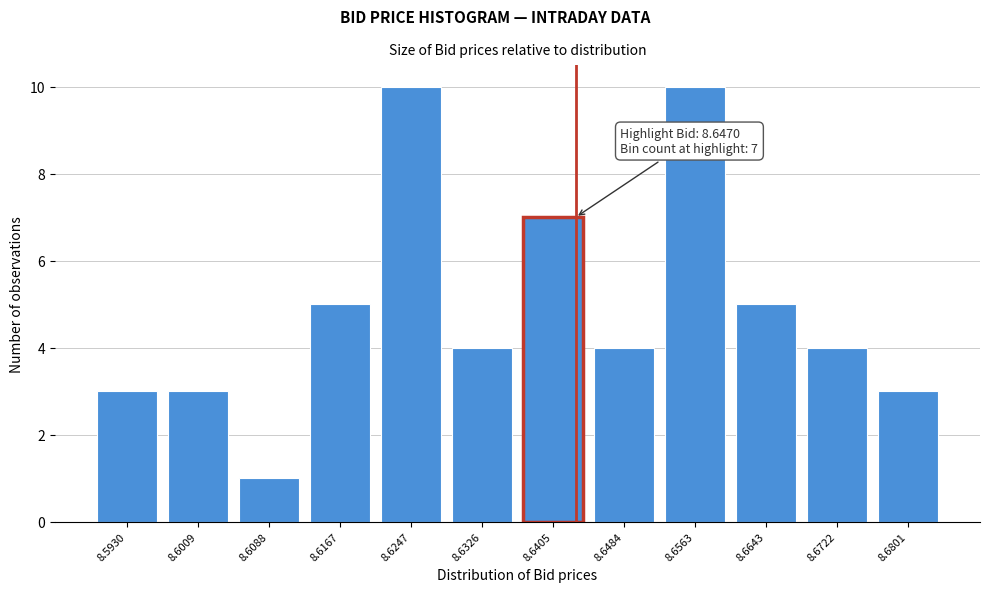

Reading left to right, transcribe all the data shown in this chart.

3	3	1	5	10	4	7	4	10	5	4	3